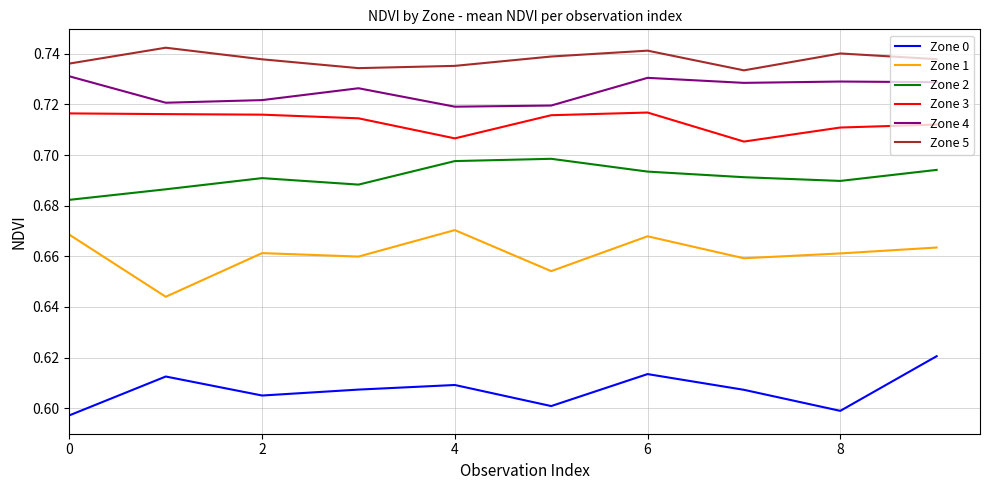

True or false: Zone 5 and Zone 3 intersect in this chart.

False